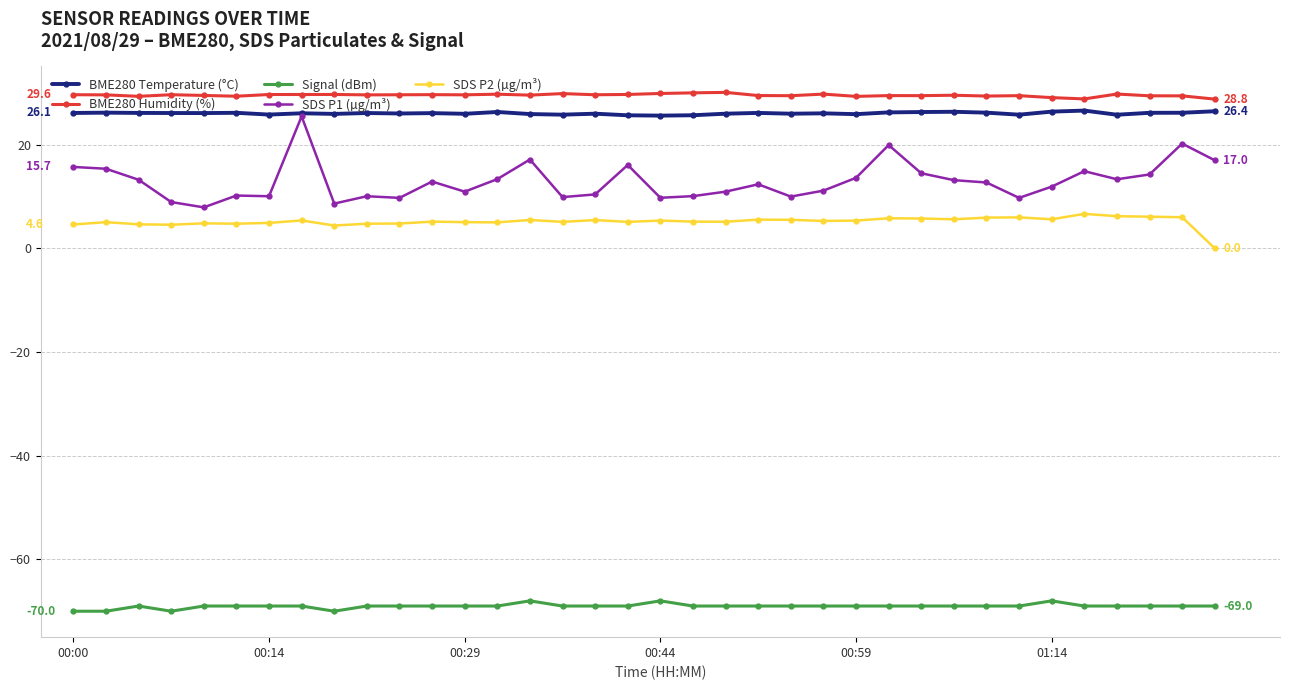

What is the value of the Signal (dBm) point at the 7th from the left?

-69.0